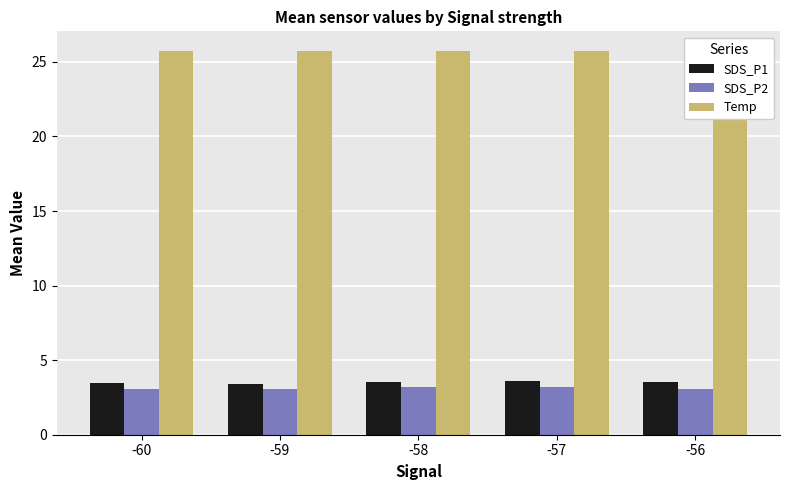

At how many categories does at least one series exceed 10?

5